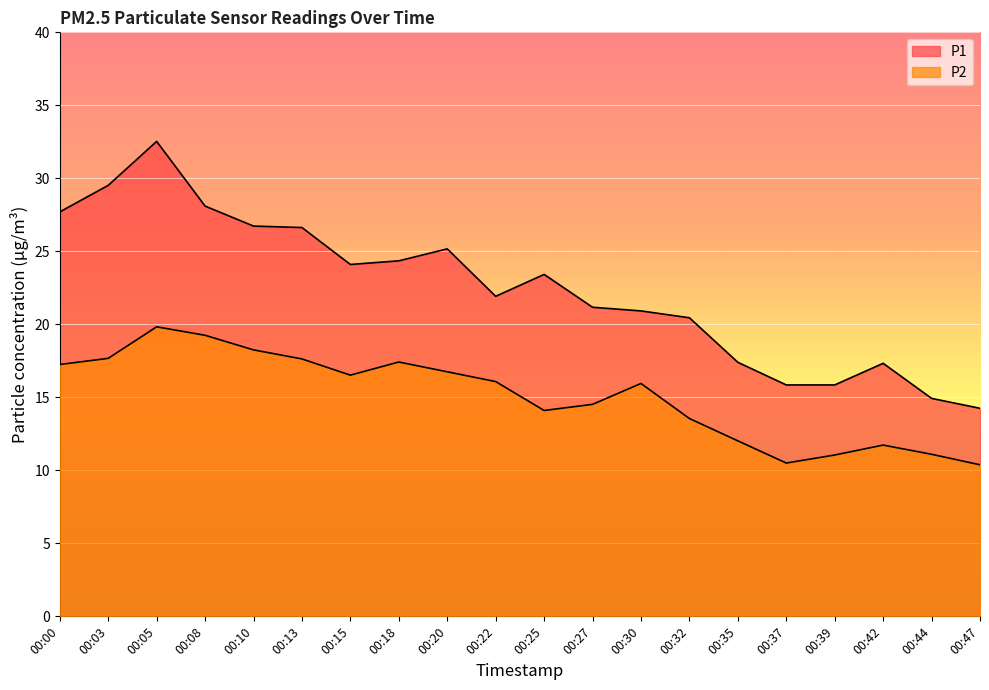

What value does the P1 series have at 00:15?

24.1